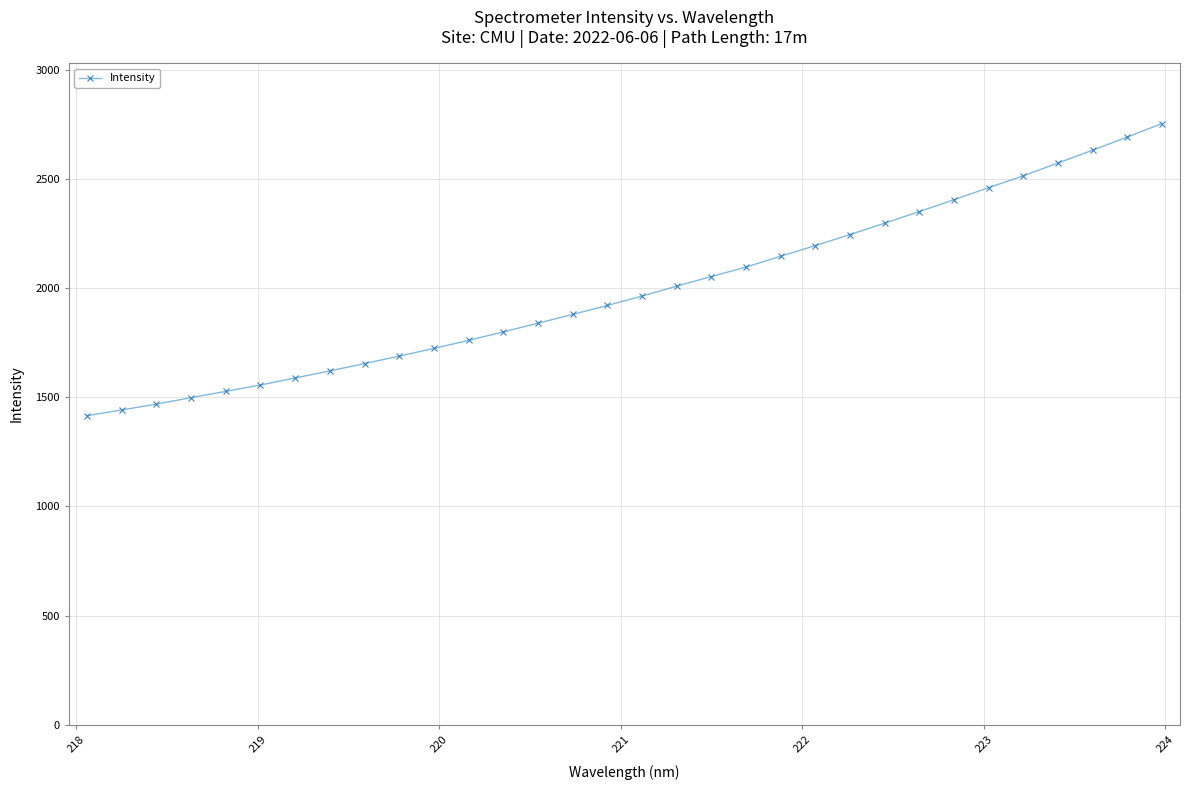

How many lines are shown in the chart?

1